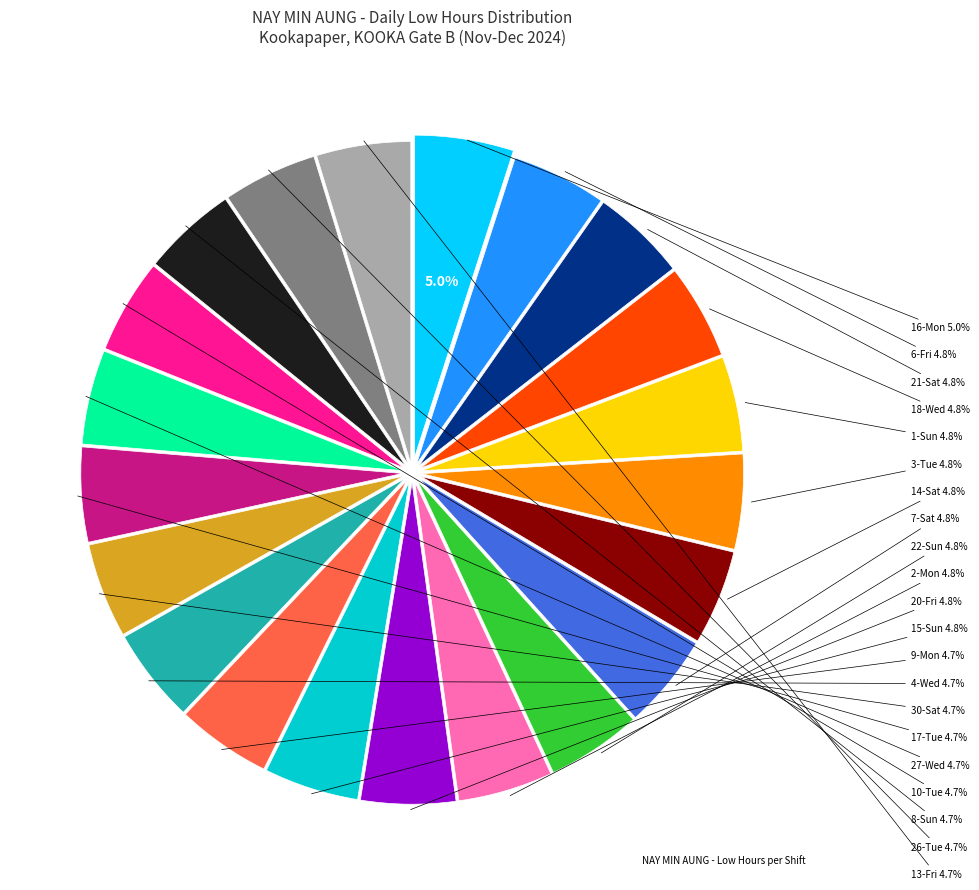

Is the sum of 1-Sun and 15-Sun greater than half?

No